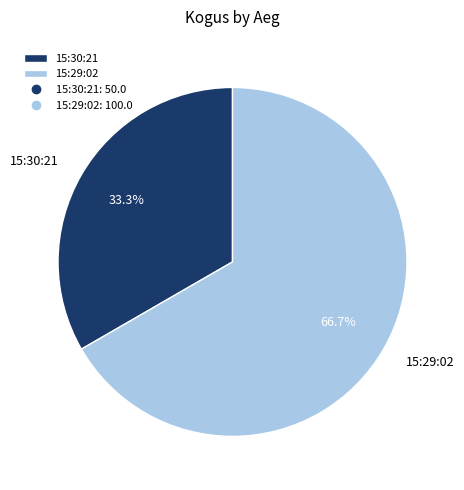

What is the smallest slice in the pie chart?

15:30:21